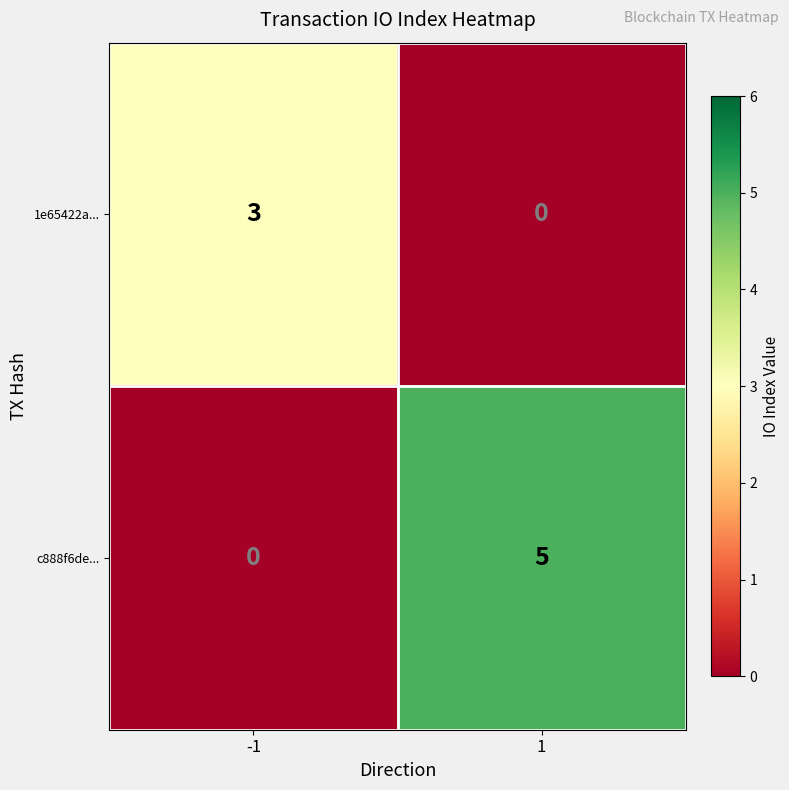

How many data points does each series have?

2